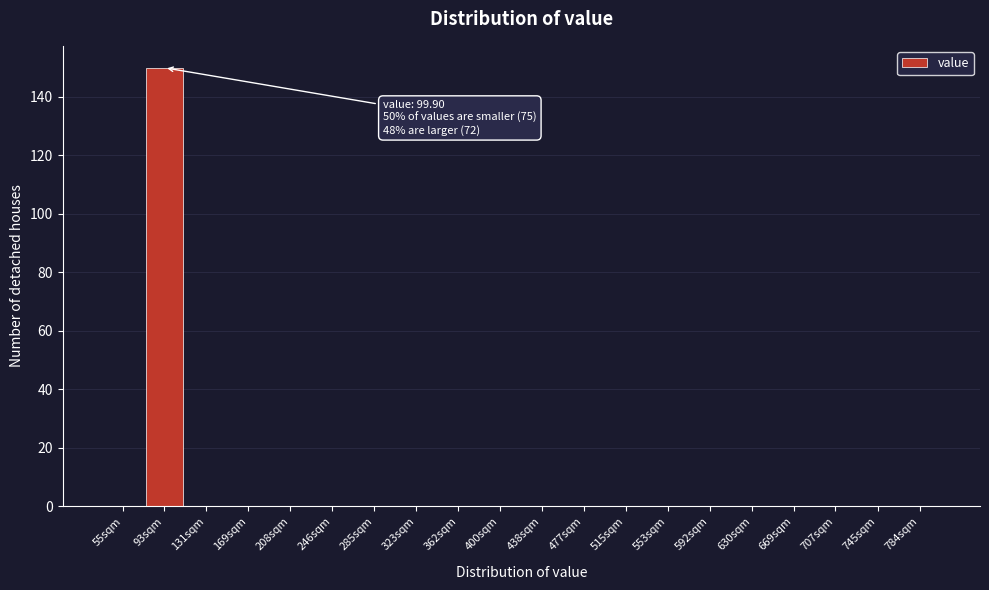

Reading right to left, what are all the values shown in this chart?

784sqm=0	745sqm=0	707sqm=0	669sqm=0	630sqm=0	592sqm=0	553sqm=0	515sqm=0	477sqm=0	438sqm=0	400sqm=0	362sqm=0	323sqm=0	285sqm=0	246sqm=0	208sqm=0	169sqm=0	131sqm=0	93sqm=150	55sqm=0